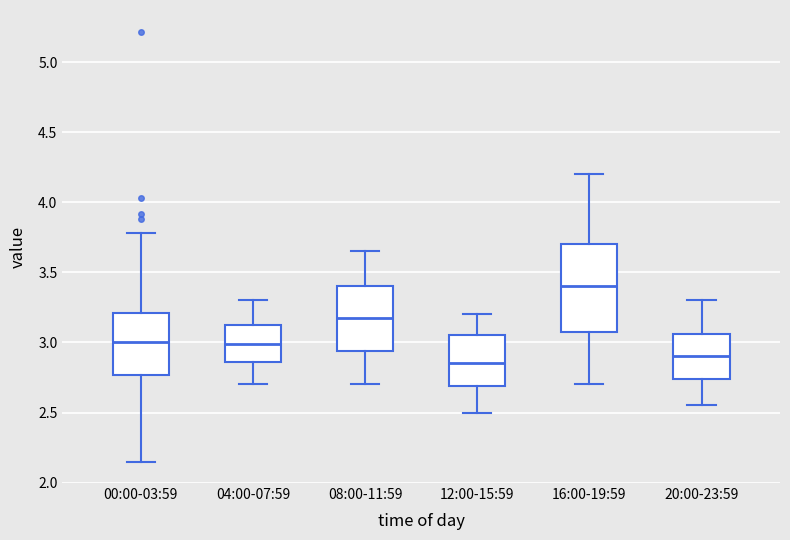

Reading left to right, transcribe this box plot: for each box, give where its median line is, the range the box spans, and where its two whiskers end, as read against the y-axis. The values are not printed on the chart, so give them approximately, as read against the axis.

00:00-03:59: median 3.00, box 2.75 to 3.20, whiskers 2.15 to 3.80
04:00-07:59: median 3.00, box 2.85 to 3.15, whiskers 2.70 to 3.30
08:00-11:59: median 3.20, box 2.95 to 3.40, whiskers 2.70 to 3.65
12:00-15:59: median 2.85, box 2.70 to 3.05, whiskers 2.50 to 3.20
16:00-19:59: median 3.40, box 3.10 to 3.70, whiskers 2.70 to 4.20
20:00-23:59: median 2.90, box 2.75 to 3.05, whiskers 2.55 to 3.30